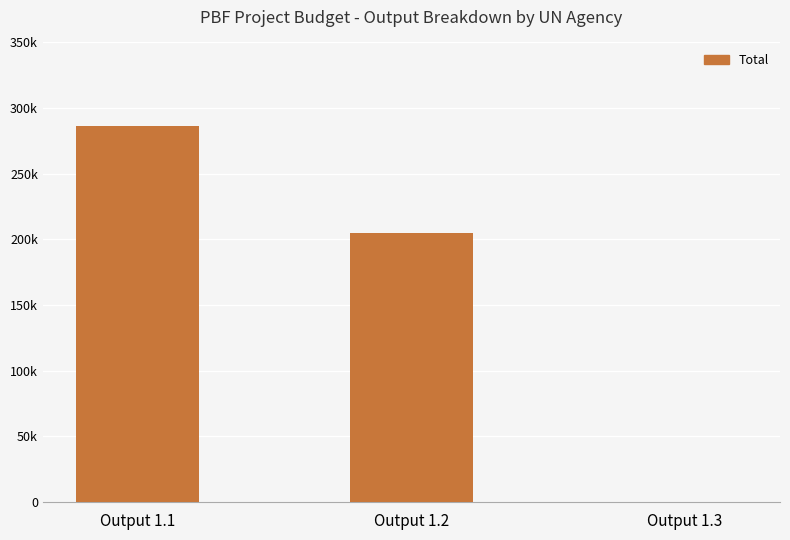

At which label is the value closest to 143000?

Output 1.2